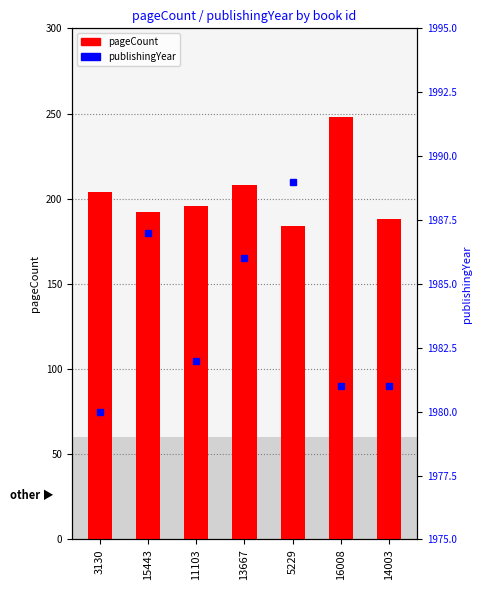

List the series in order of their peak value, highest first.

publishingYear, pageCount